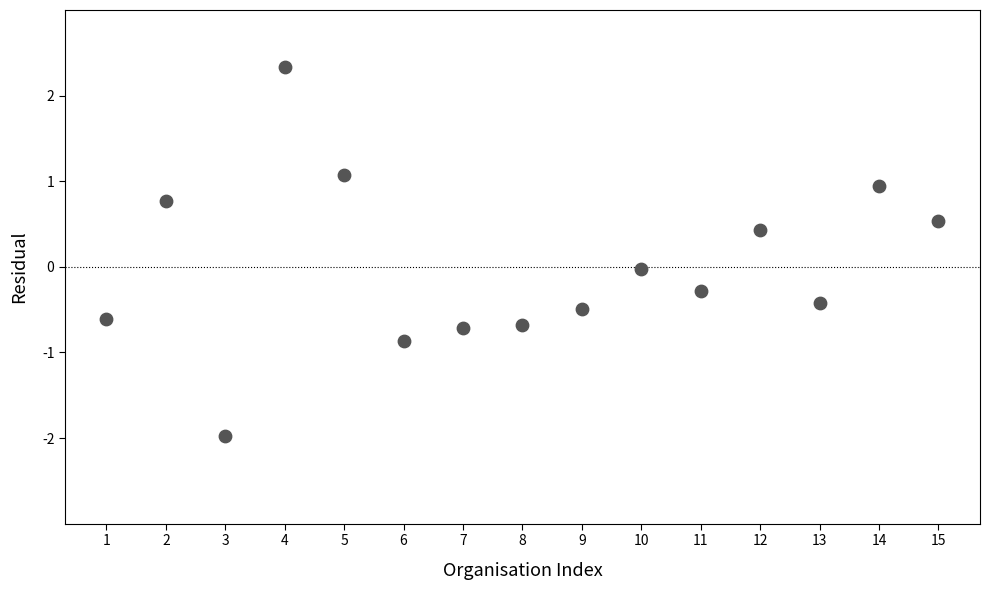

How many points are shown in the scatter plot?

15